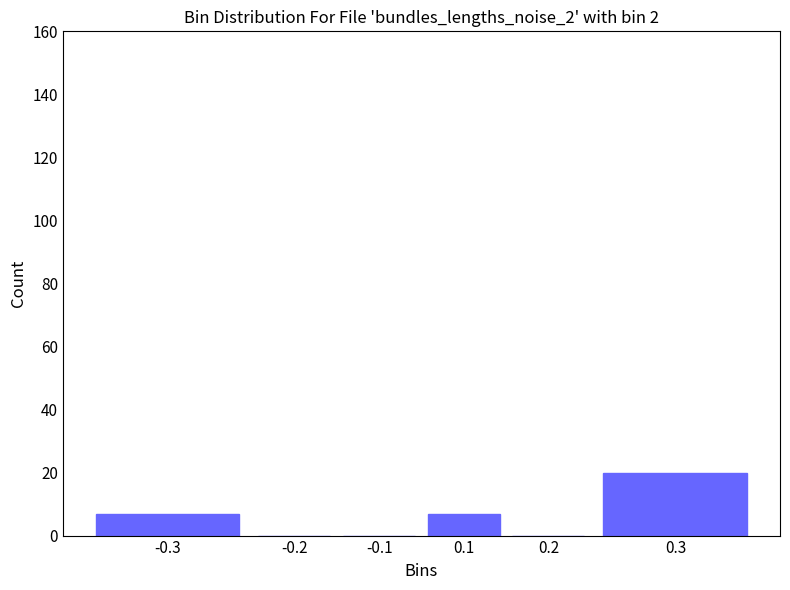

Reading left to right, extract all data points from this chart.

-0.3=7	-0.2=0	-0.1=0	0.1=7	0.2=0	0.3=20